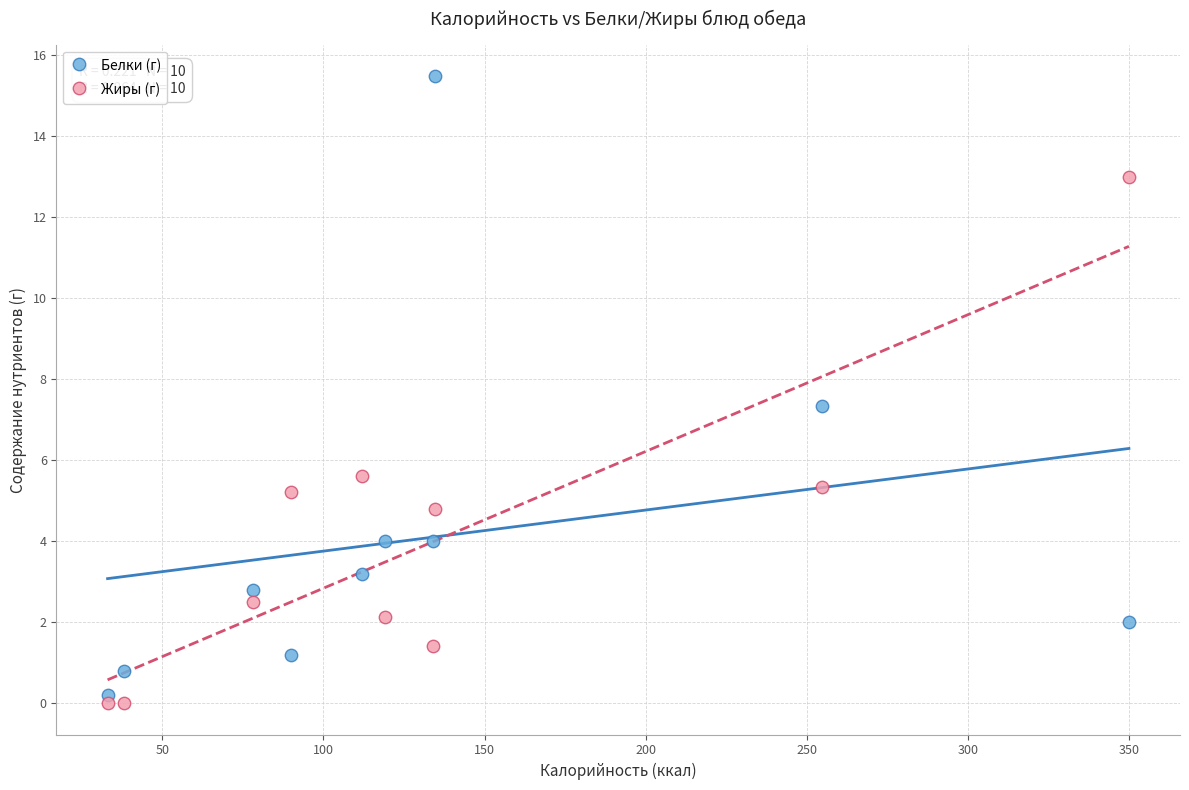

Which series has the largest Y range (max minus min)?

Белки (г)